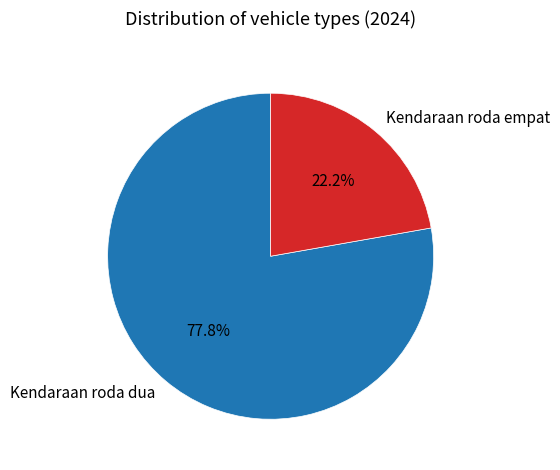

What percentage do Kendaraan roda dua and Kendaraan roda empat together represent?

100.0%